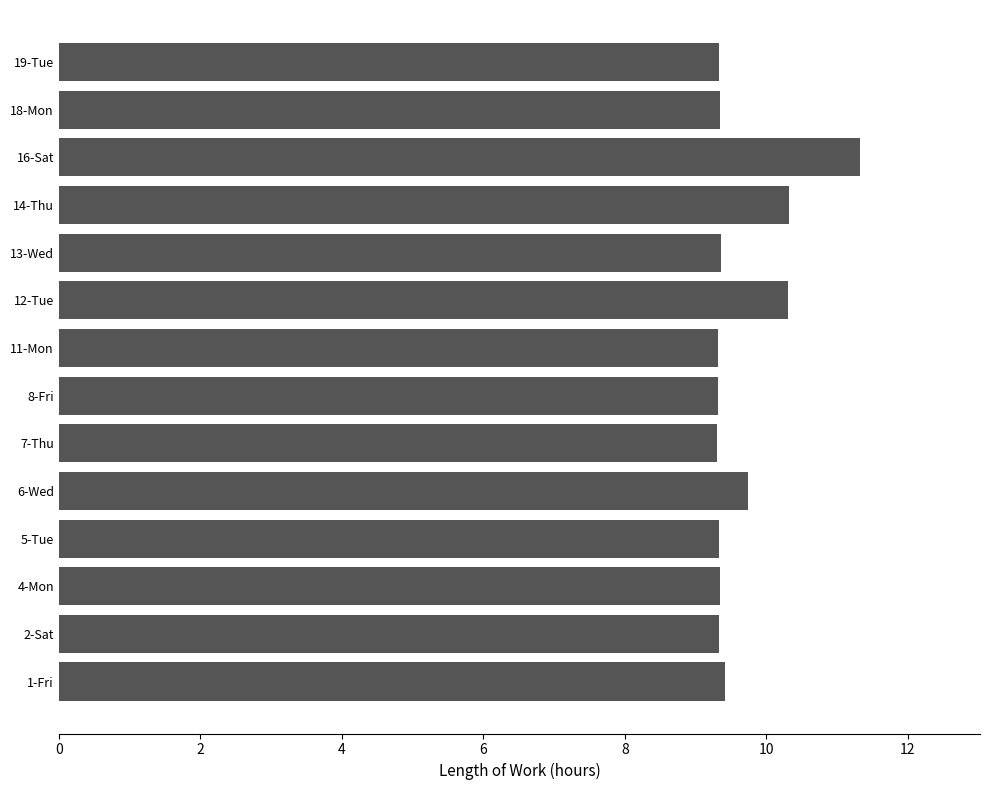

Does the chart contain stacked bars?

No